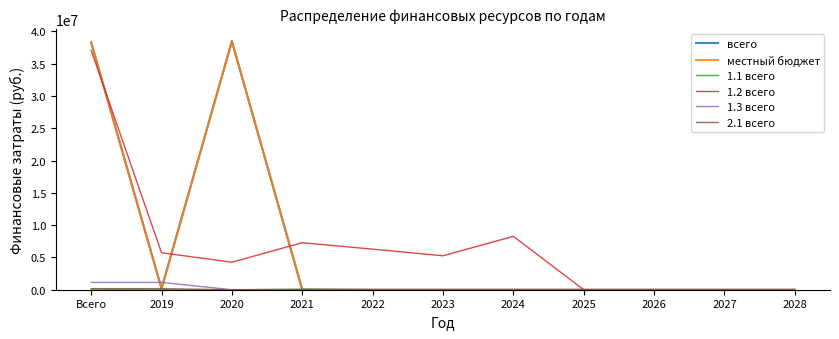

Does the chart display data point markers on the line(s)?

No